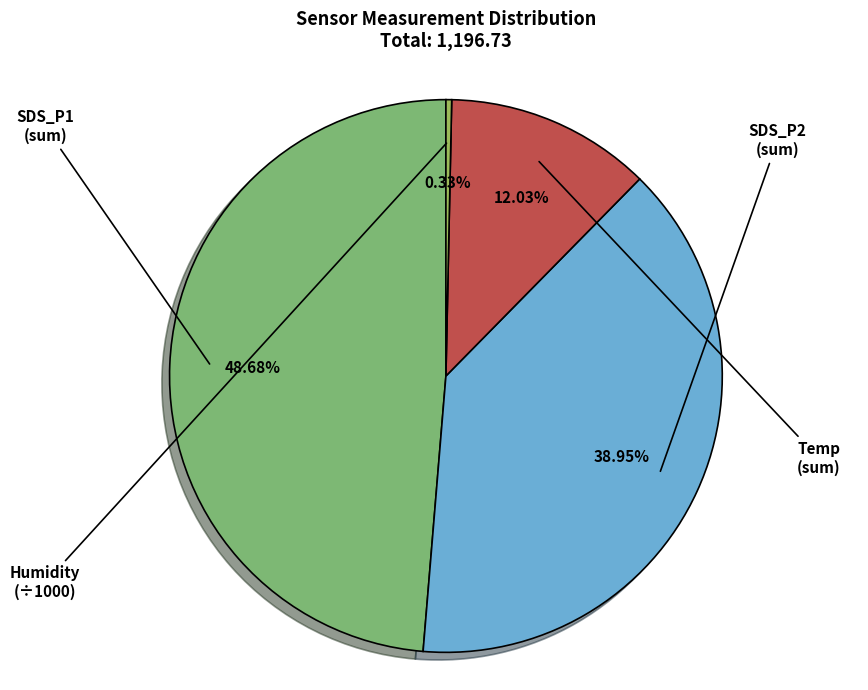

Is there any slice that represents more than half of the pie?

No